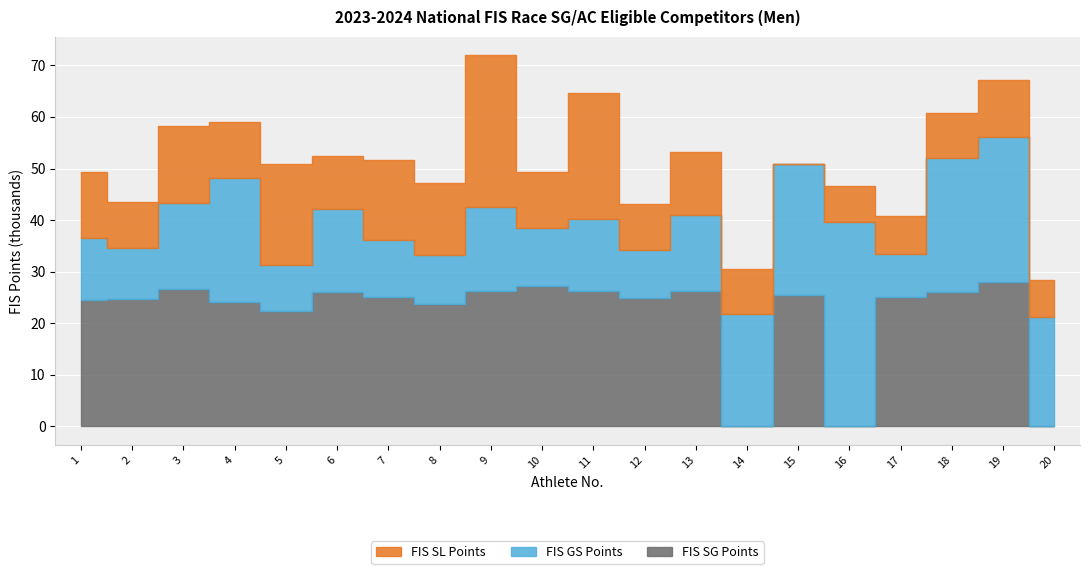

The value of FIS_SG at 4 is 24045. True or false?

True